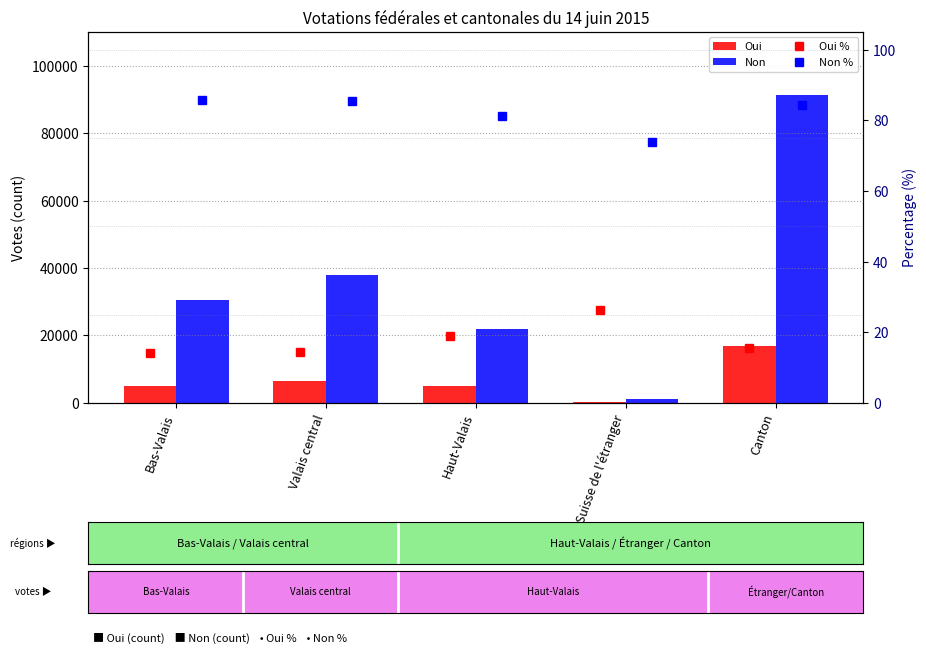

What is the label of the 5th bar from the left?

Canton